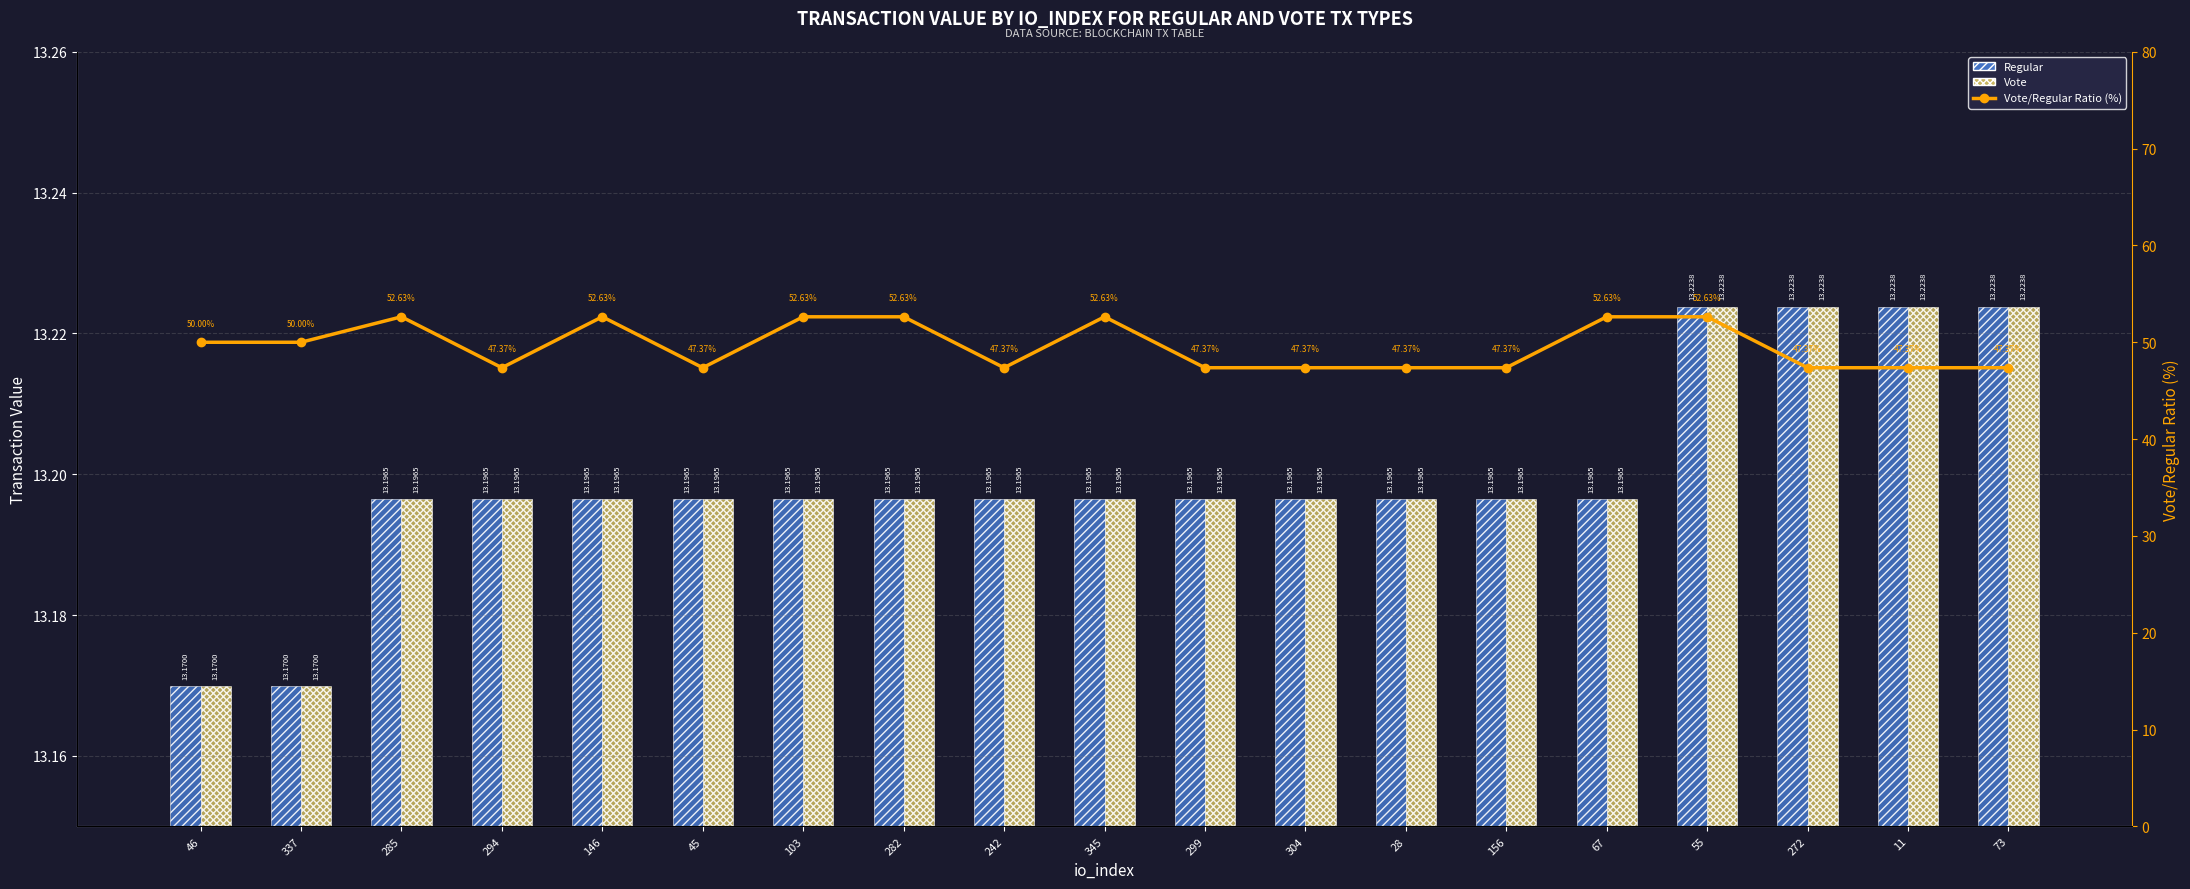

What is the greatest value displayed?

52.6